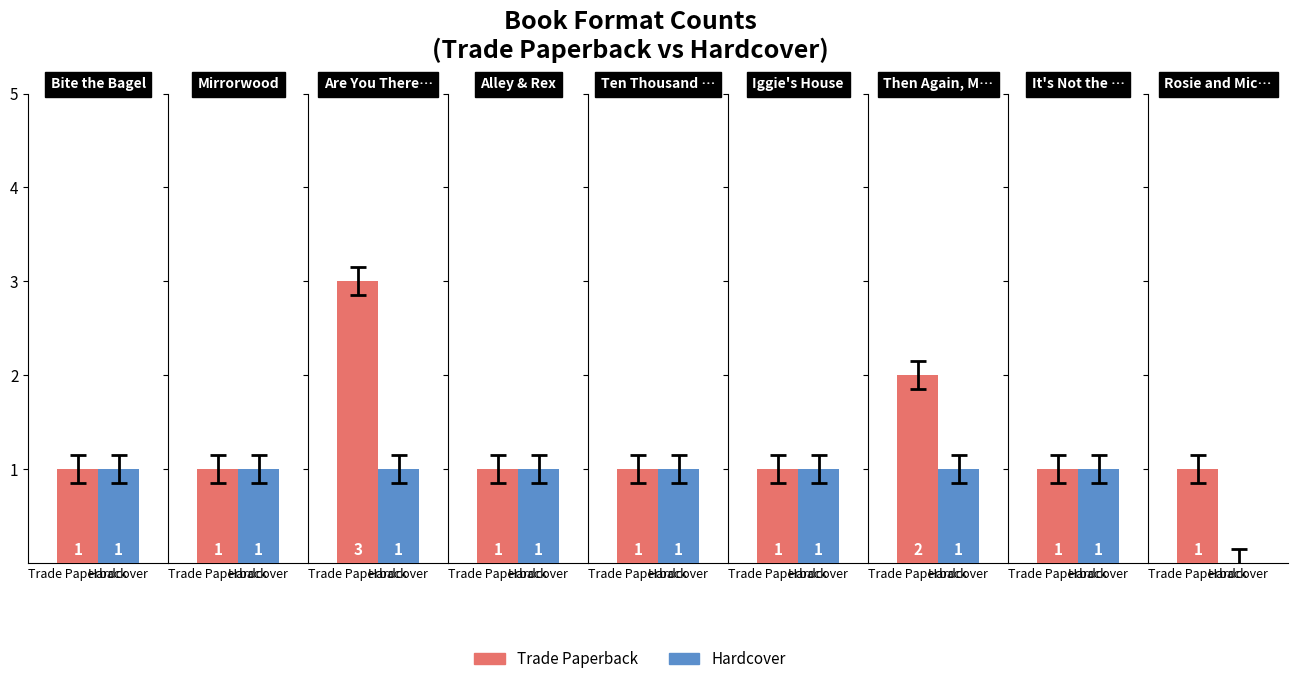

The Trade Paperback series shows 2 at Ten Thousand Tries. True or false?

False